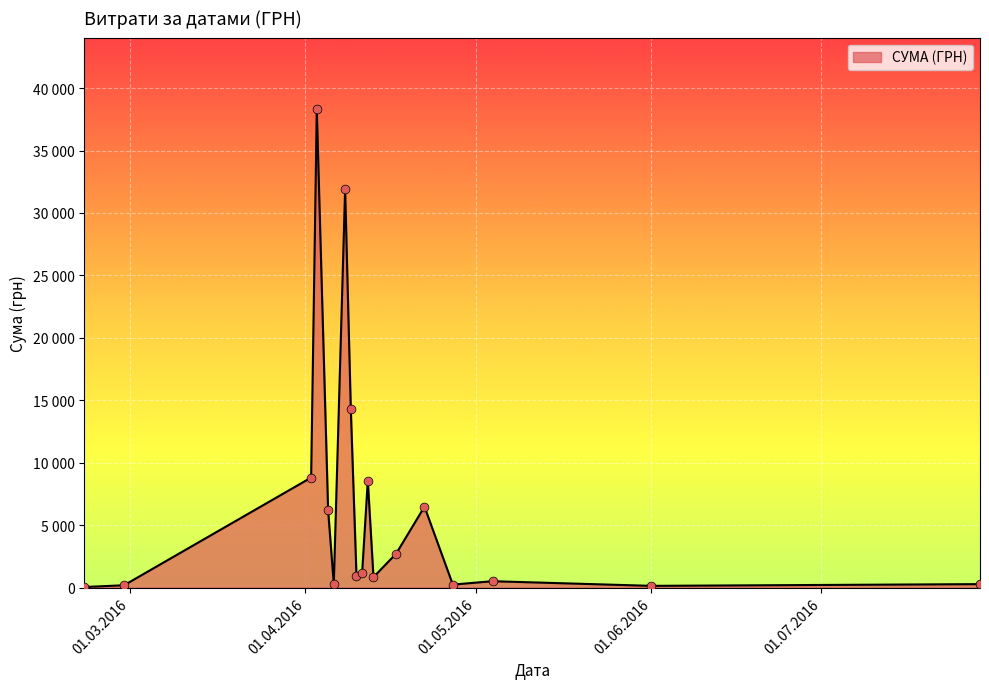

Is this an area chart (filled region under the line)?

Yes